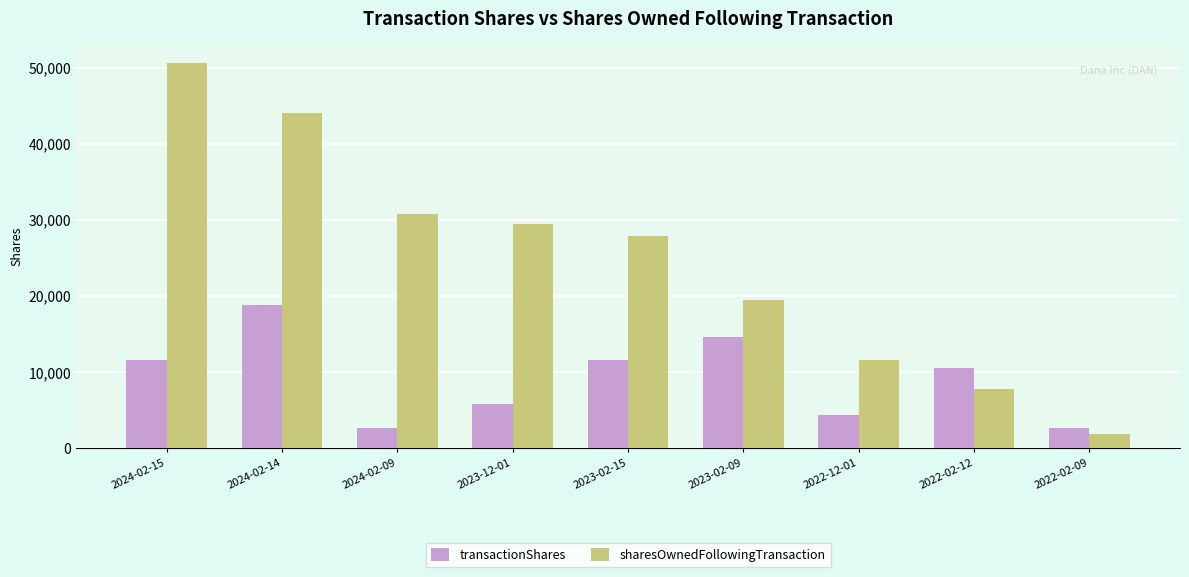

At which category does the chart reach its minimum across all series?

2022-02-09